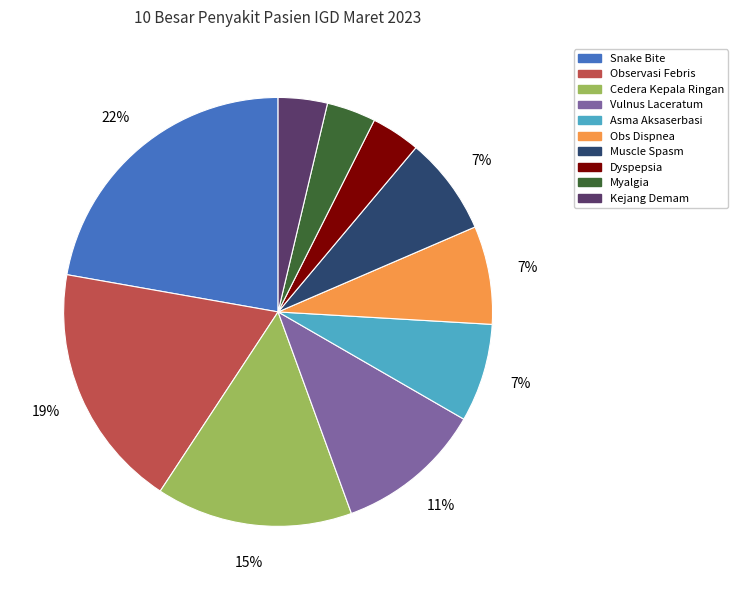

Is it true that Observasi Febris is 9% of the pie?

False